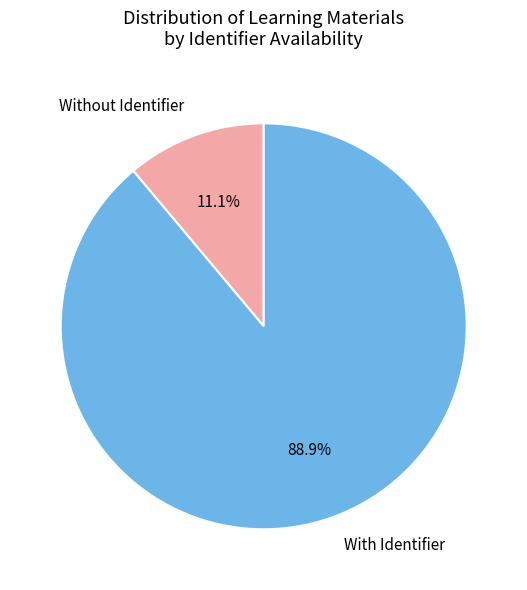

Between With Identifier and Without Identifier, which is larger?

With Identifier